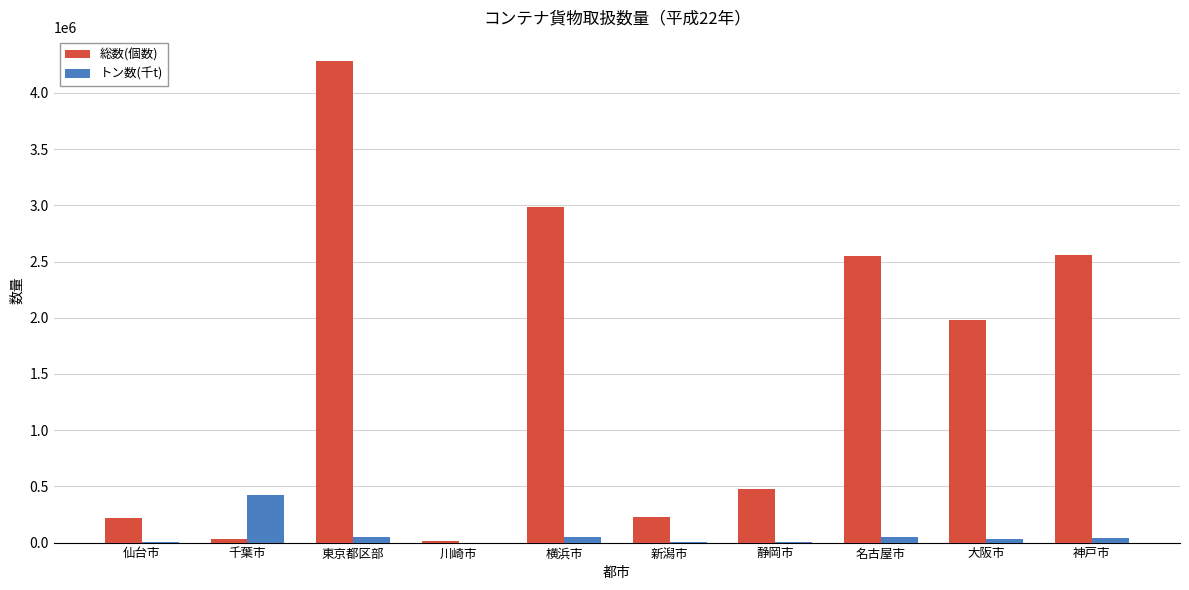

Which series has the largest range (max minus min)?

総数(個数)